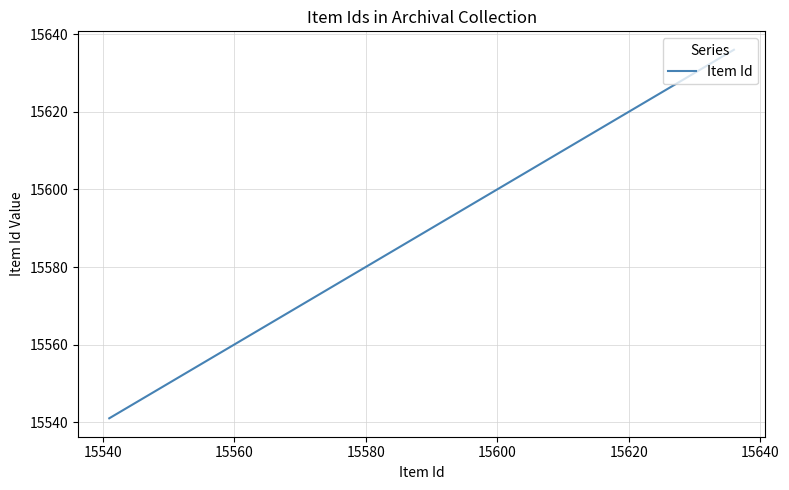

What is the difference between the maximum and minimum values?

95